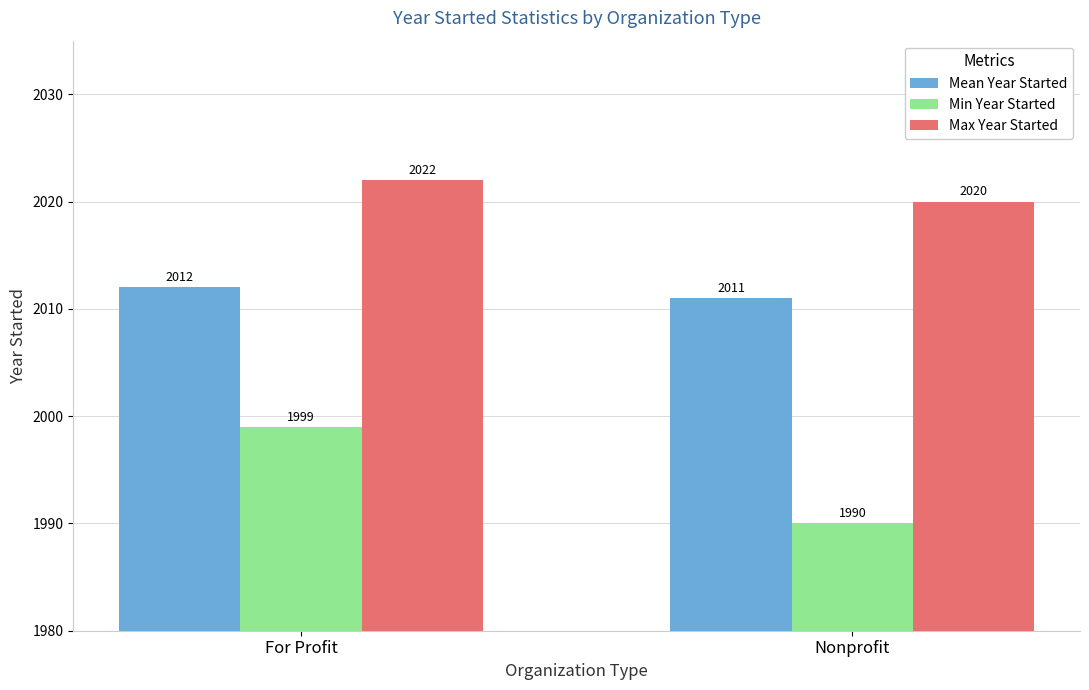

Is it true that Max Year Started equals 1393 at Nonprofit?

False